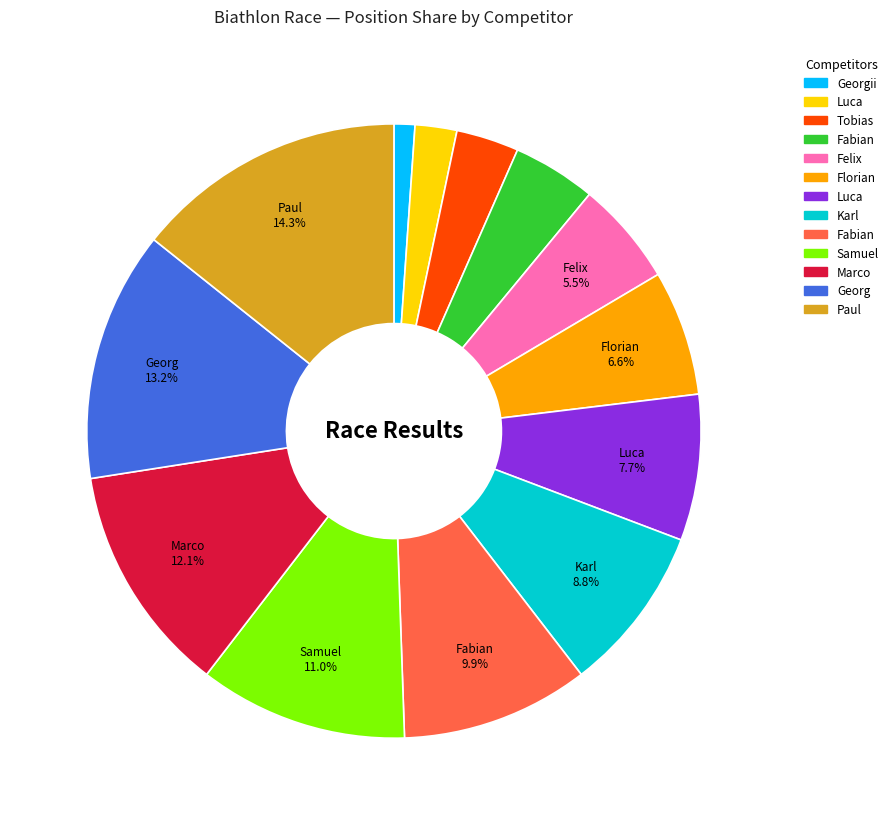

Is there any slice that represents more than half of the pie?

No